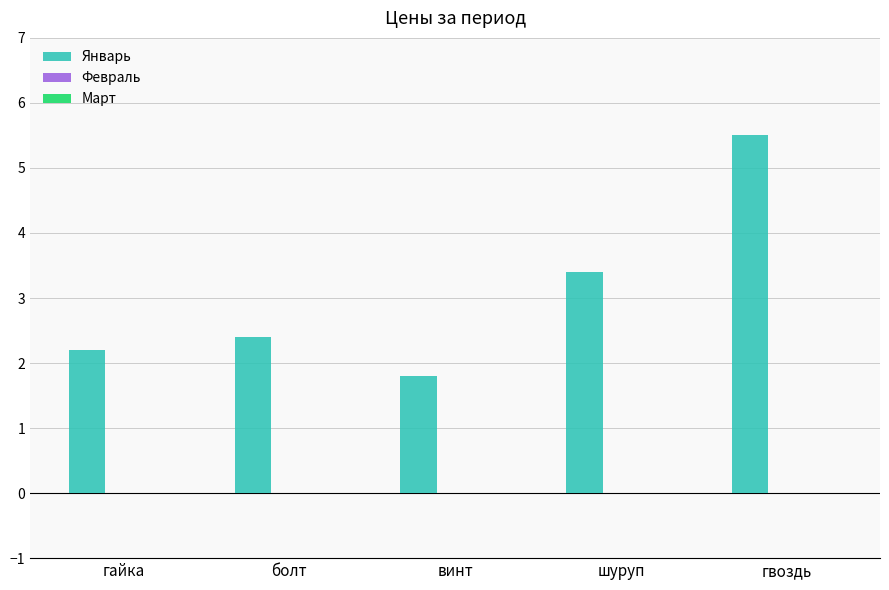

Is it true that the value at гайка is 3.0?

False